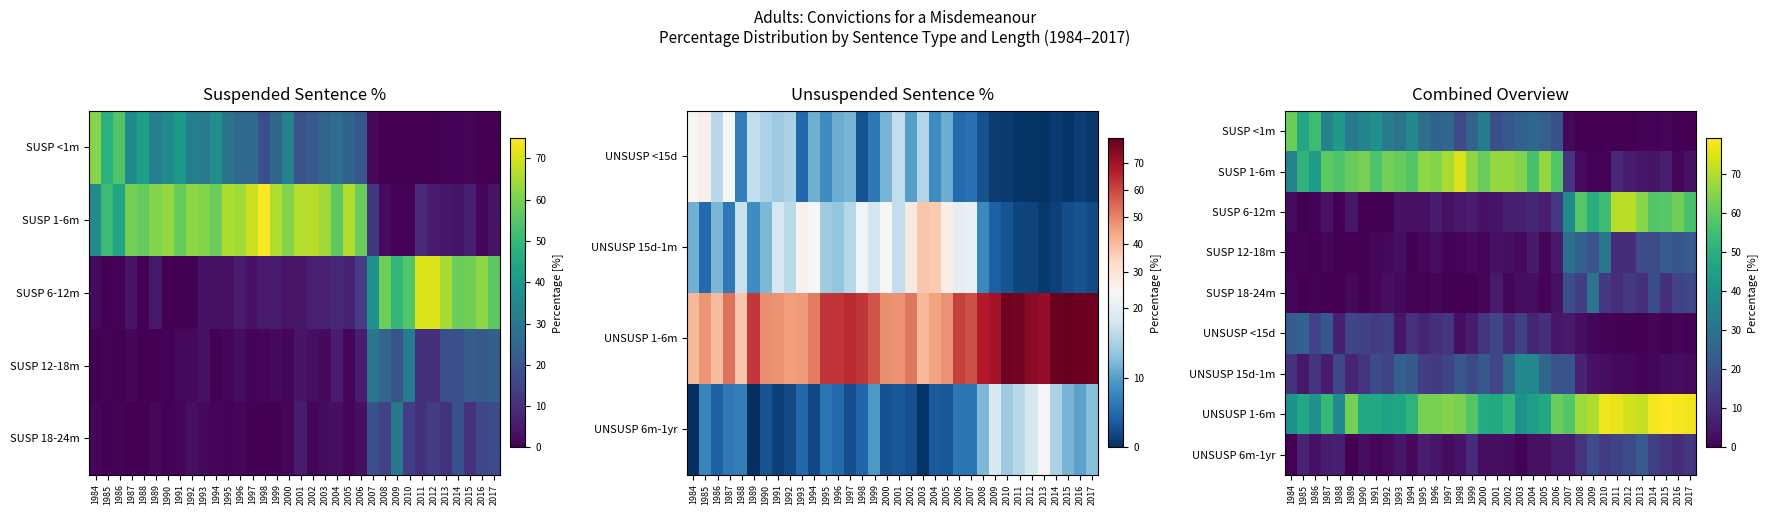

At 1996, list the series in order from smallest to largest.

SUSP 18-24m, SUSP 12-18m, UNSUSP 6m-1yr, SUSP 6-12m, UNSUSP <15d, UNSUSP 15d-1m, SUSP <1m, UNSUSP 1-6m, SUSP 1-6m